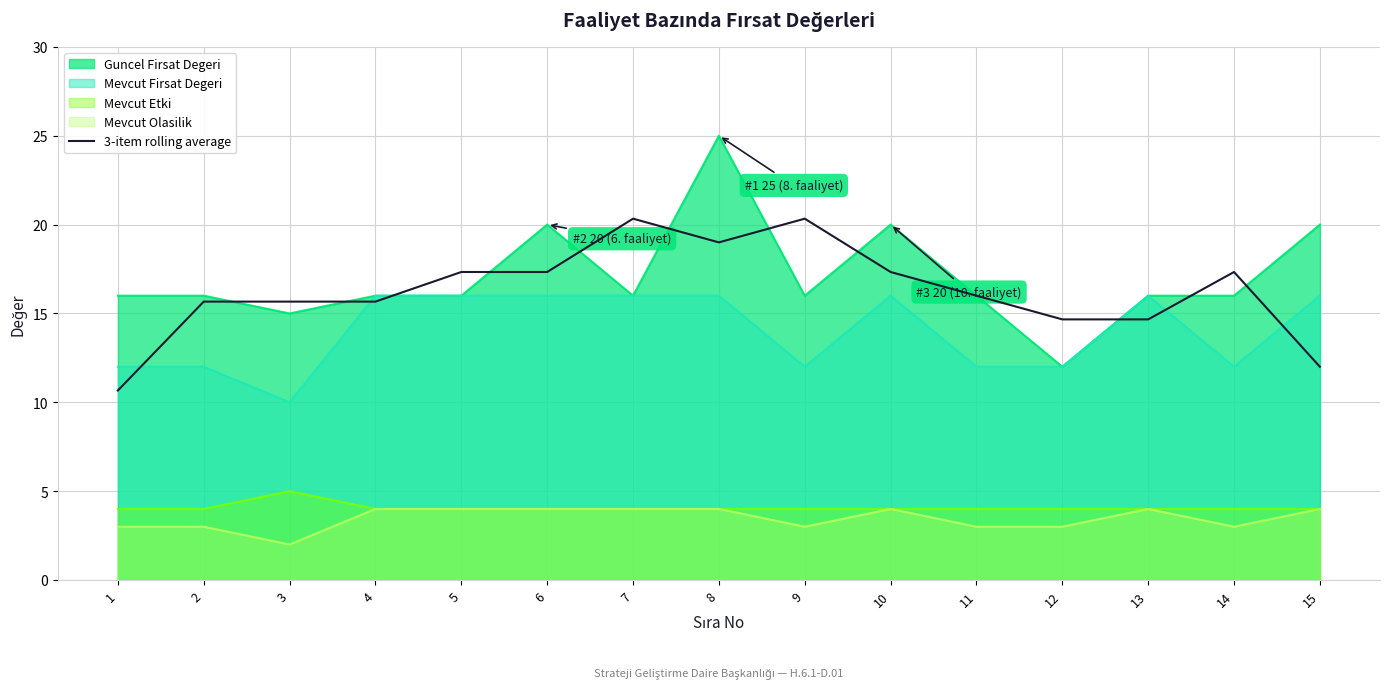

What is the maximum value shown in the chart?

25.0